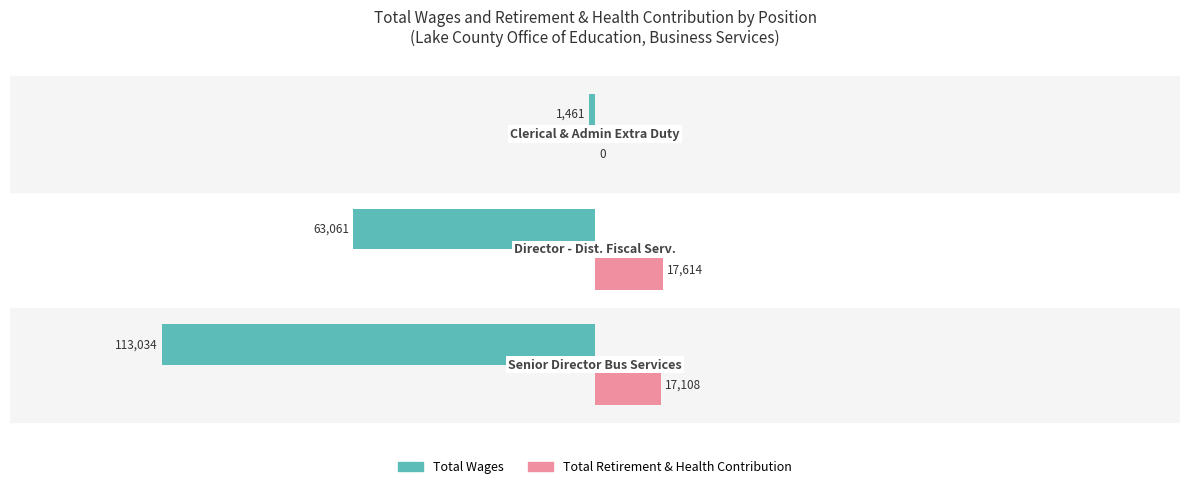

What is the maximum value for Total Wages?

-1461